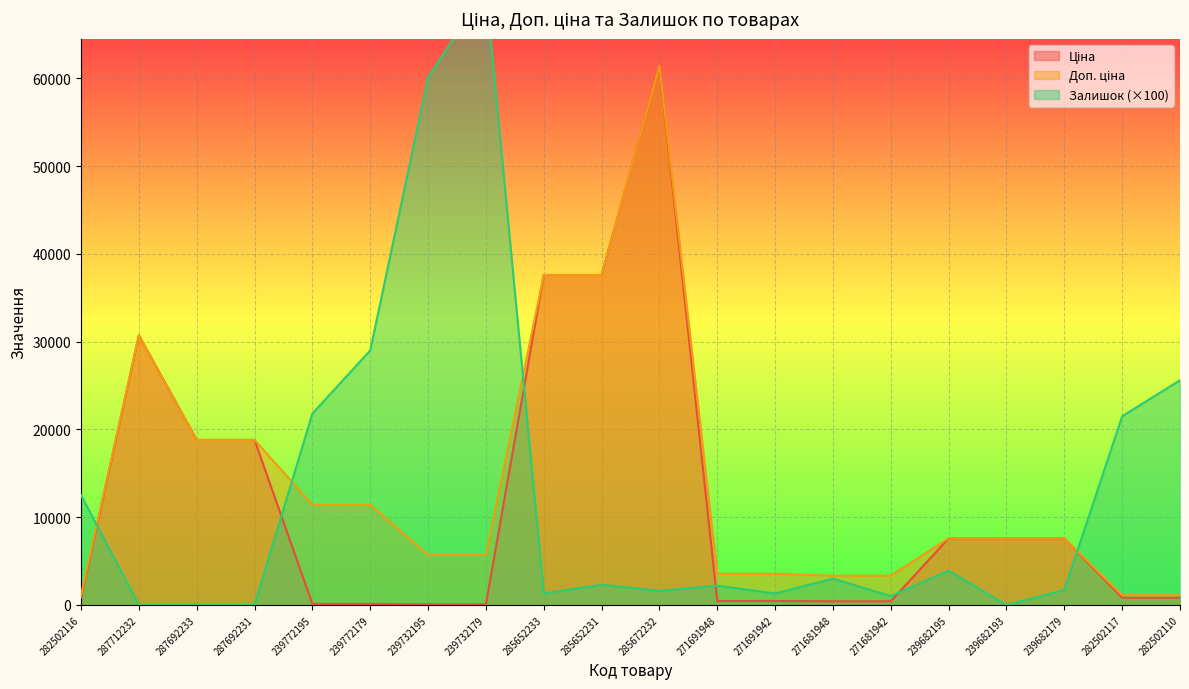

At which label is Ціна closest to 30745?

287712232